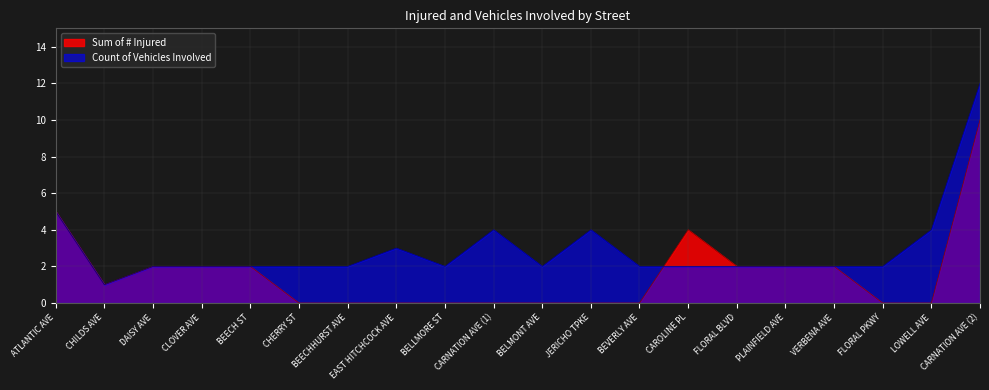

Count the number of categories in the chart.

20